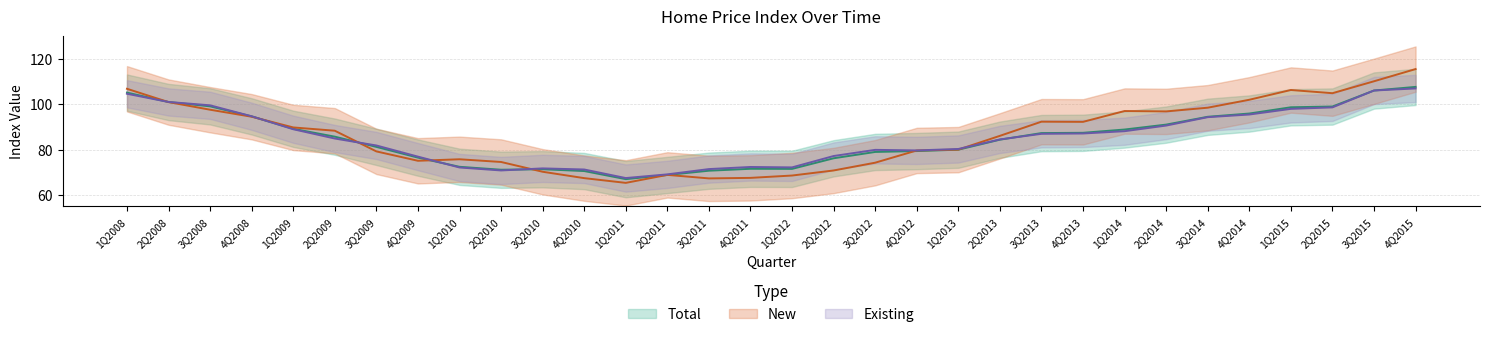

How many lines are shown in the chart?

3